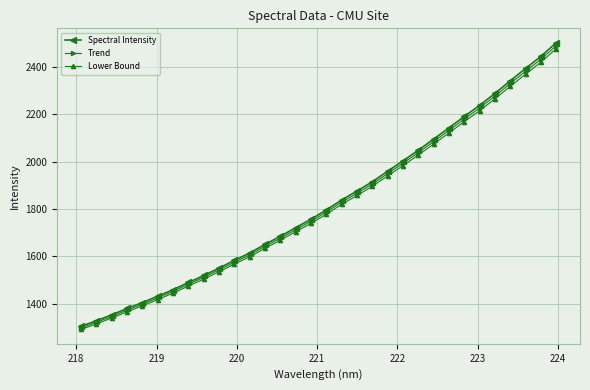

What is the maximum value for Lower Bound?

2475.8